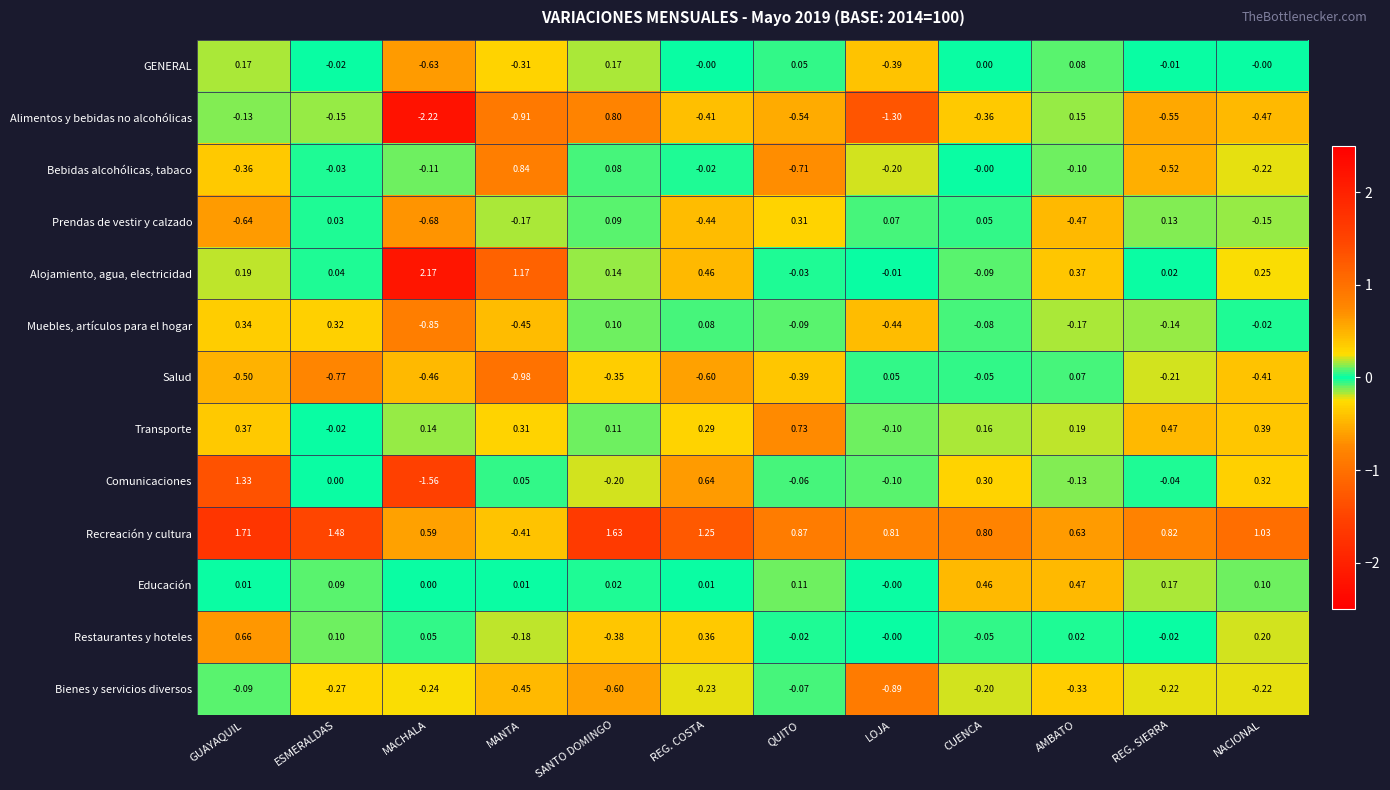

At which category does the chart reach its minimum across all series?

MACHALA